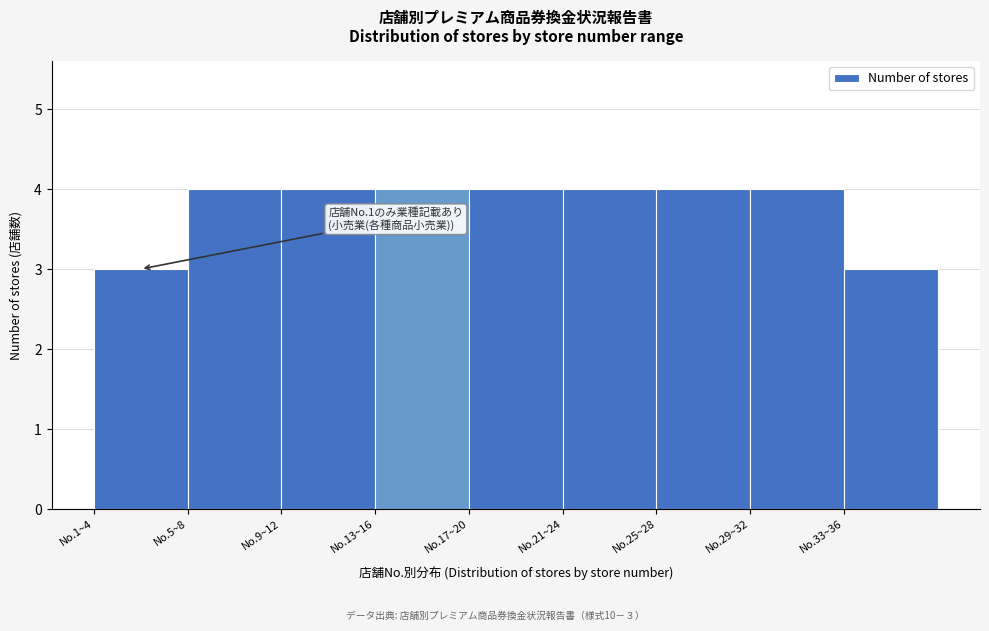

Reading left to right, extract all data points from this chart.

No.1~4=3	No.5~8=4	No.9~12=4	No.13~16=4	No.17~20=4	No.21~24=4	No.25~28=4	No.29~32=4	No.33~36=3